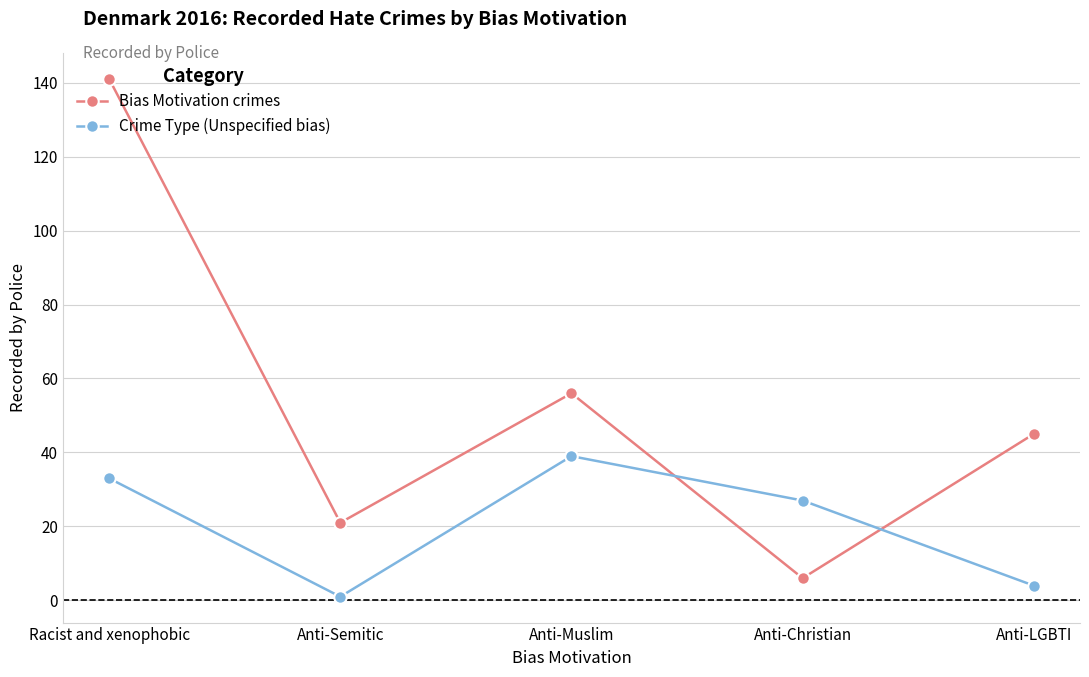

In Bias Motivation crimes, how many points are lower than both neighbors (excluding endpoints)?

2